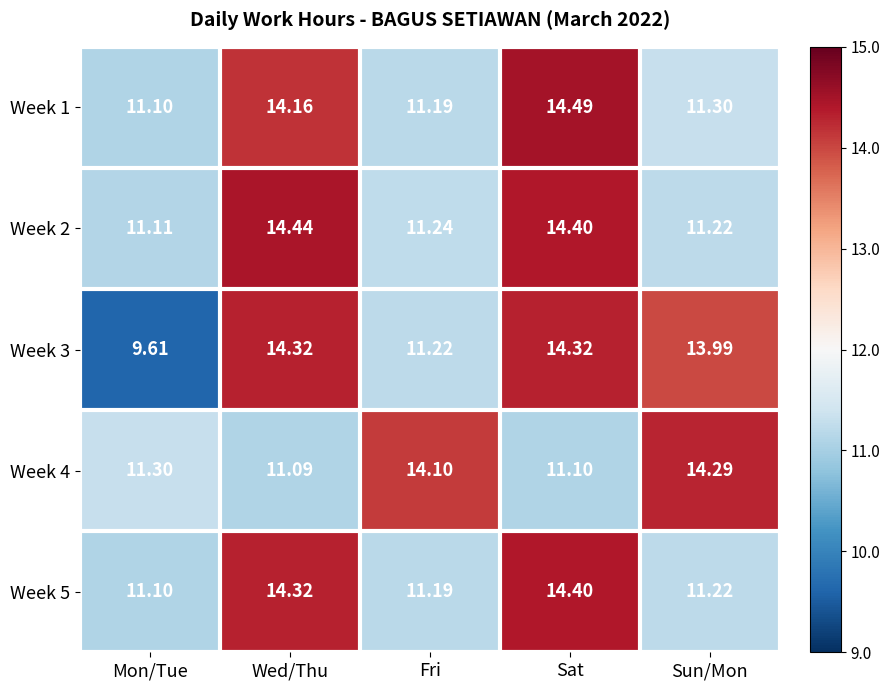

At which label is Week 2 closest to 12?

Fri